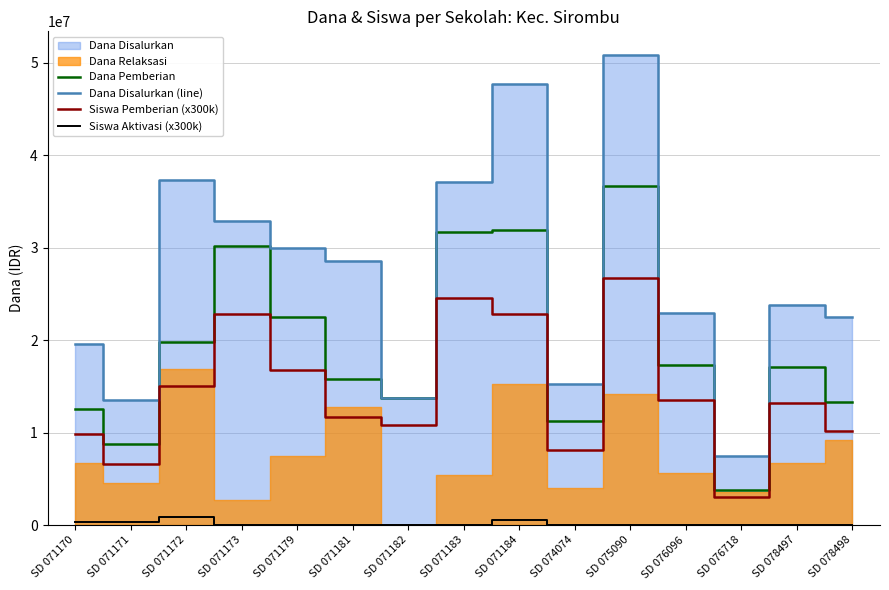

What is the difference between the highest and lowest values at SD 078498?

22500000